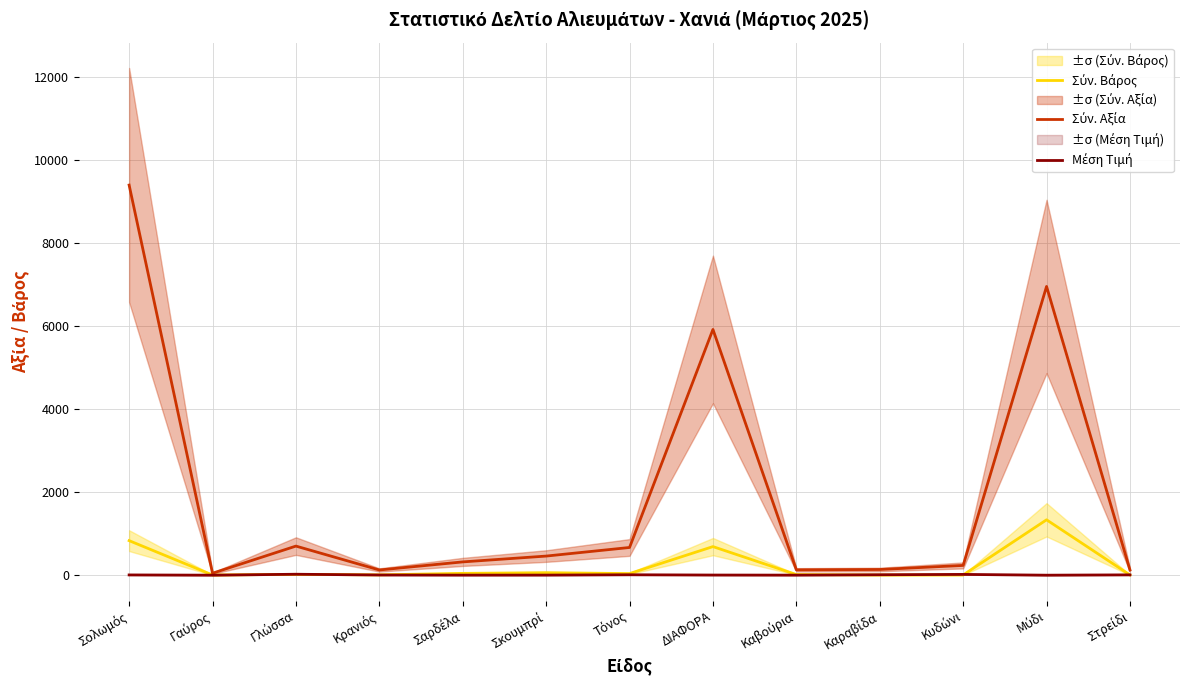

Between Σολωμός and Μύδι, which series saw the biggest shift?

Σύν. Αξία